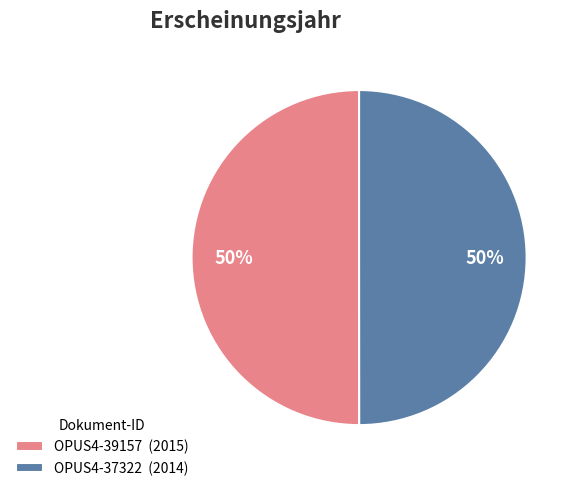

Do OPUS4-37322 (2014) and OPUS4-39157 (2015) together represent more than half of the pie?

Yes